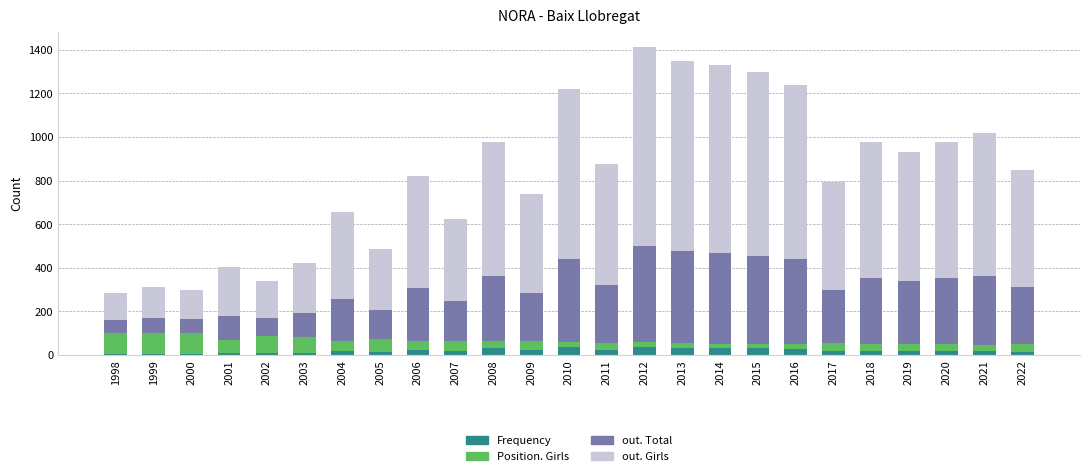

Is it true that Frequency equals 17 at 2017?

True